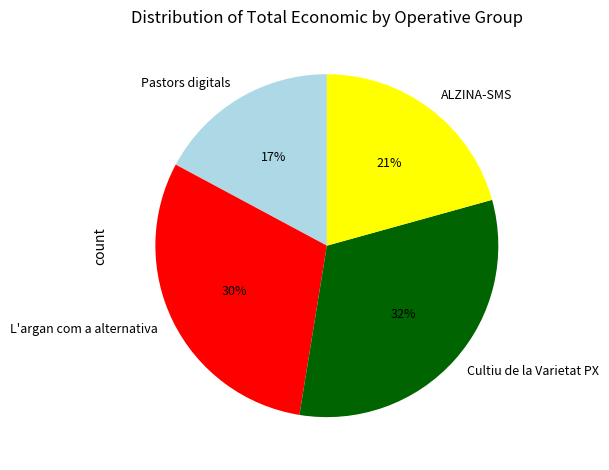

To the nearest percent, what portion does Pastors digitals represent?

17%